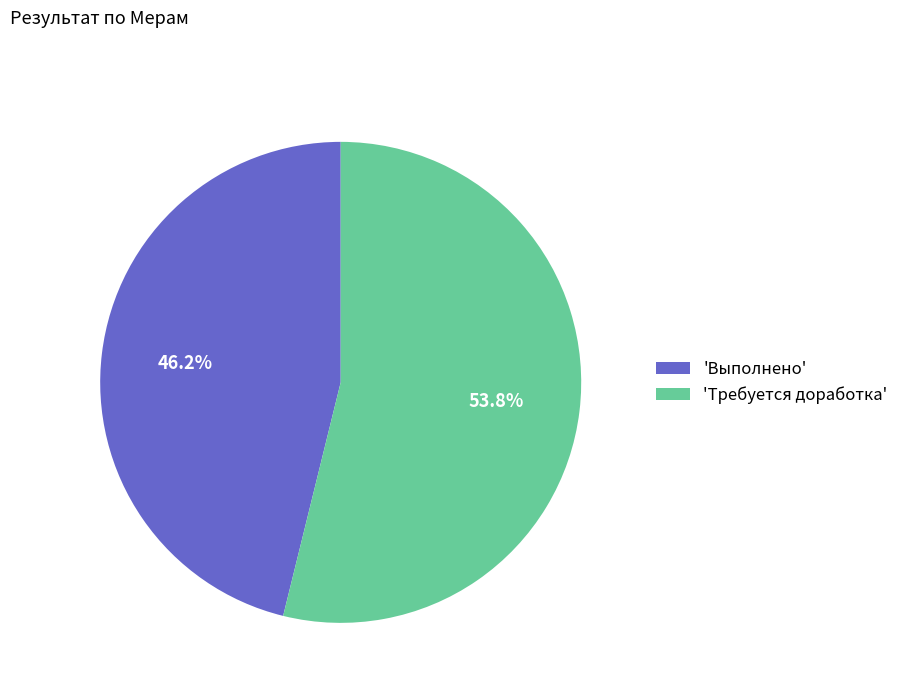

To the nearest percent, what is the average slice percentage?

50%